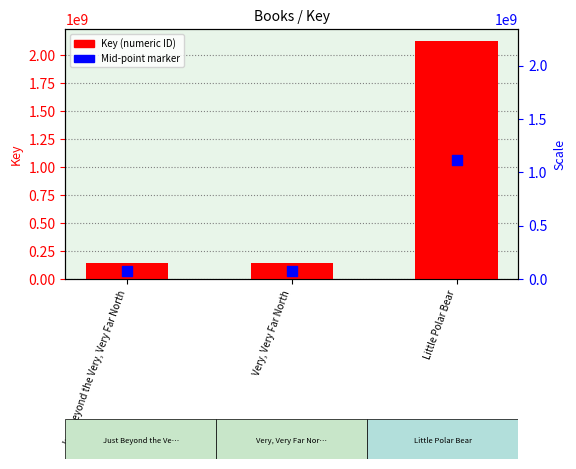

Which series has the largest Y range (max minus min)?

Key (numeric ID)